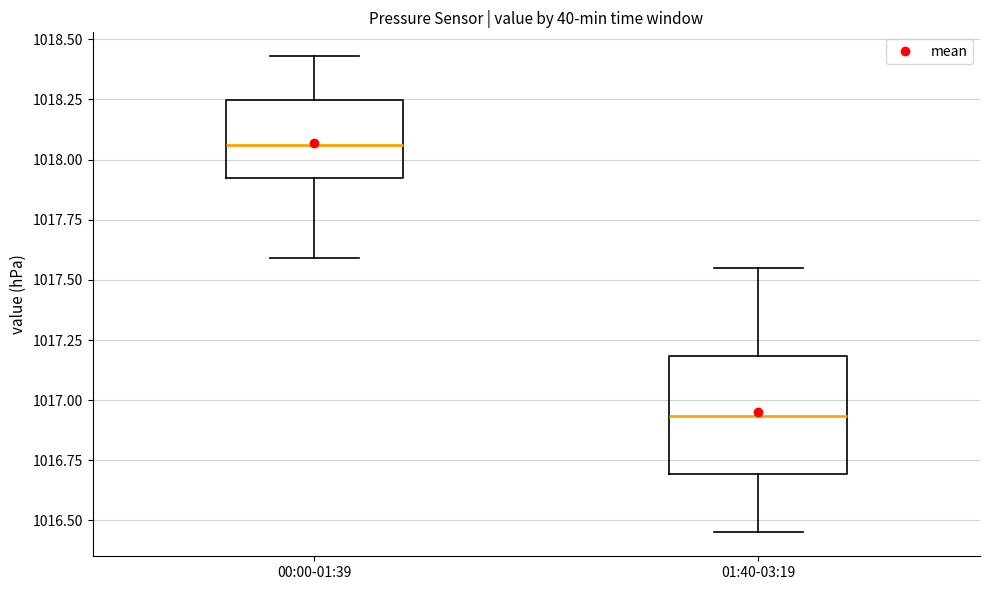

Where does the median line of the box for 00:00-01:39 sit on the y-axis? The values are not printed on the chart, so give them approximately, as read against the axis.

1018.05